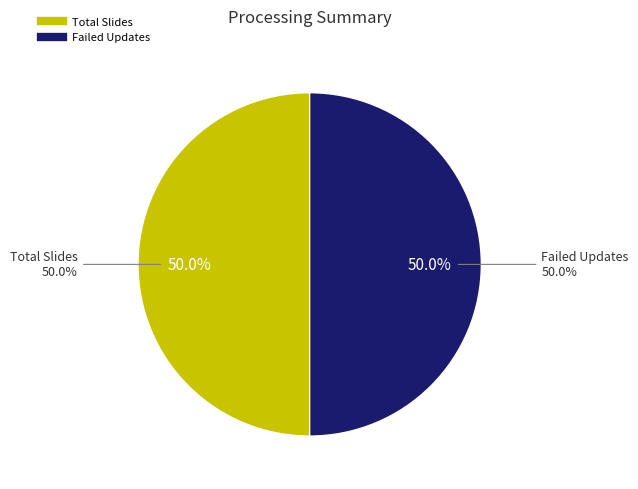

What percentage is the Failed Updates slice, to the nearest percent?

50%